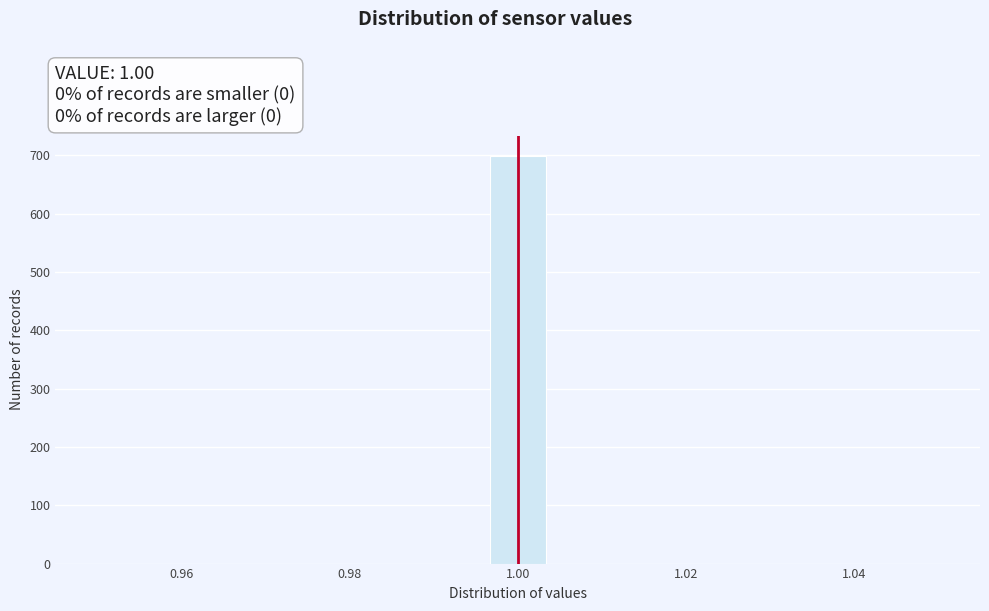

Around what value on the x-axis is the tallest bar? Give the approximate position of its centre, as read against the axis.

1.000